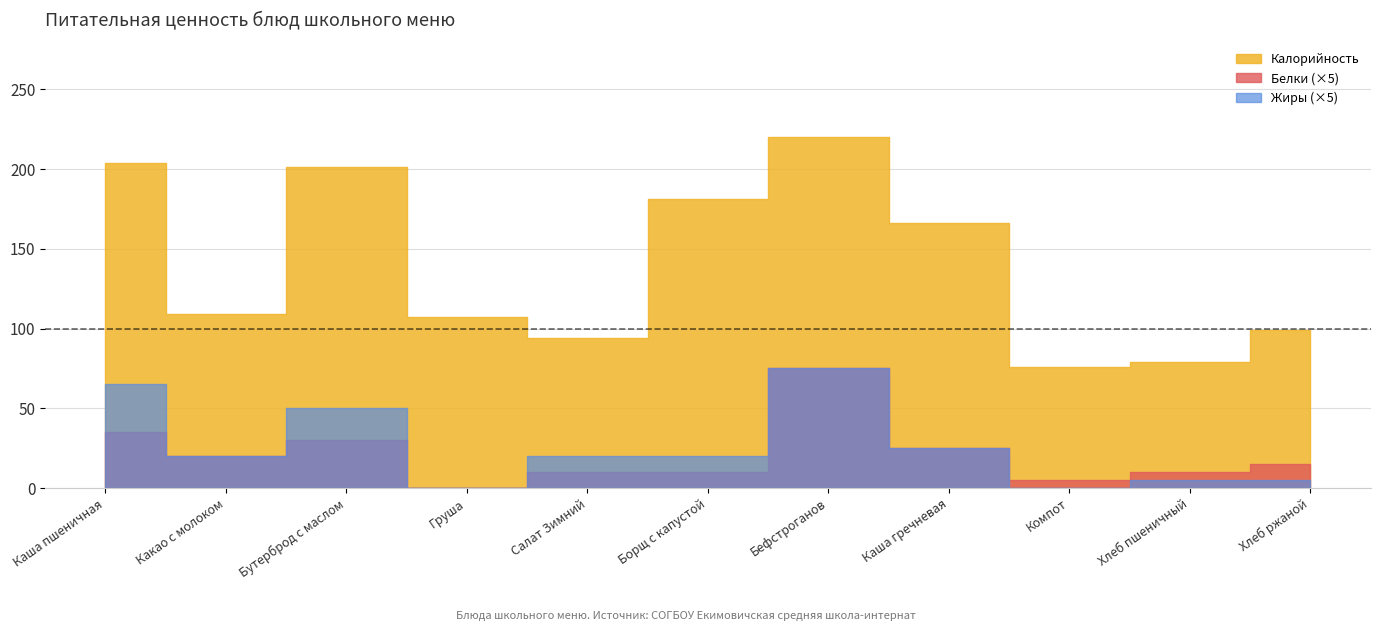

Which category has the highest value in the Калорийность series?

Бефстроганов